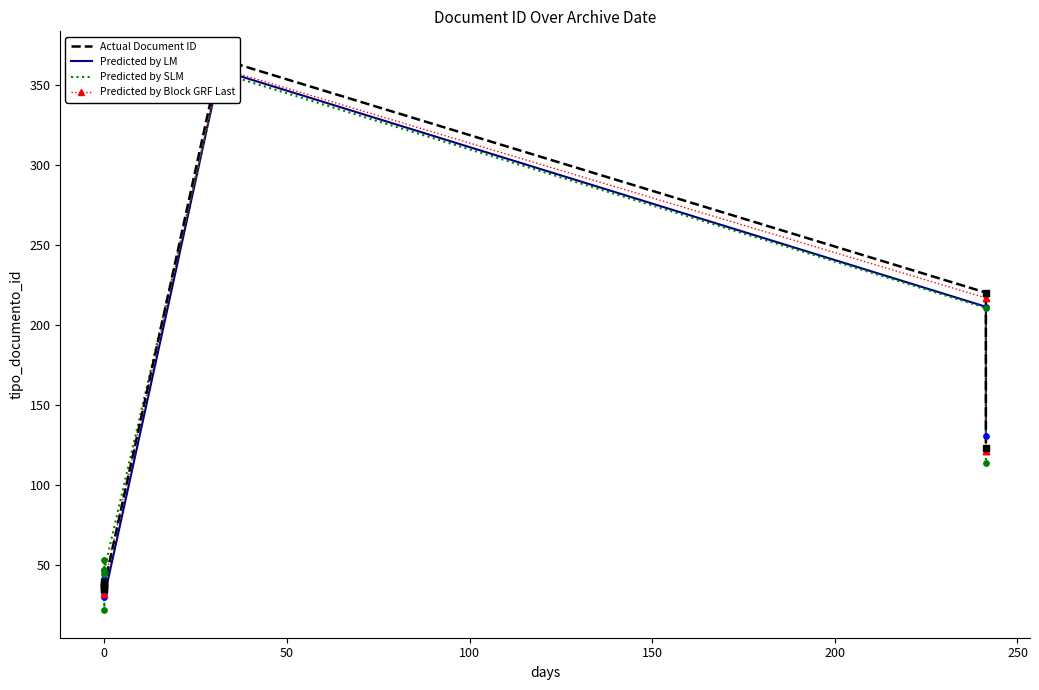

What is the total value across all series at 250?

858.3